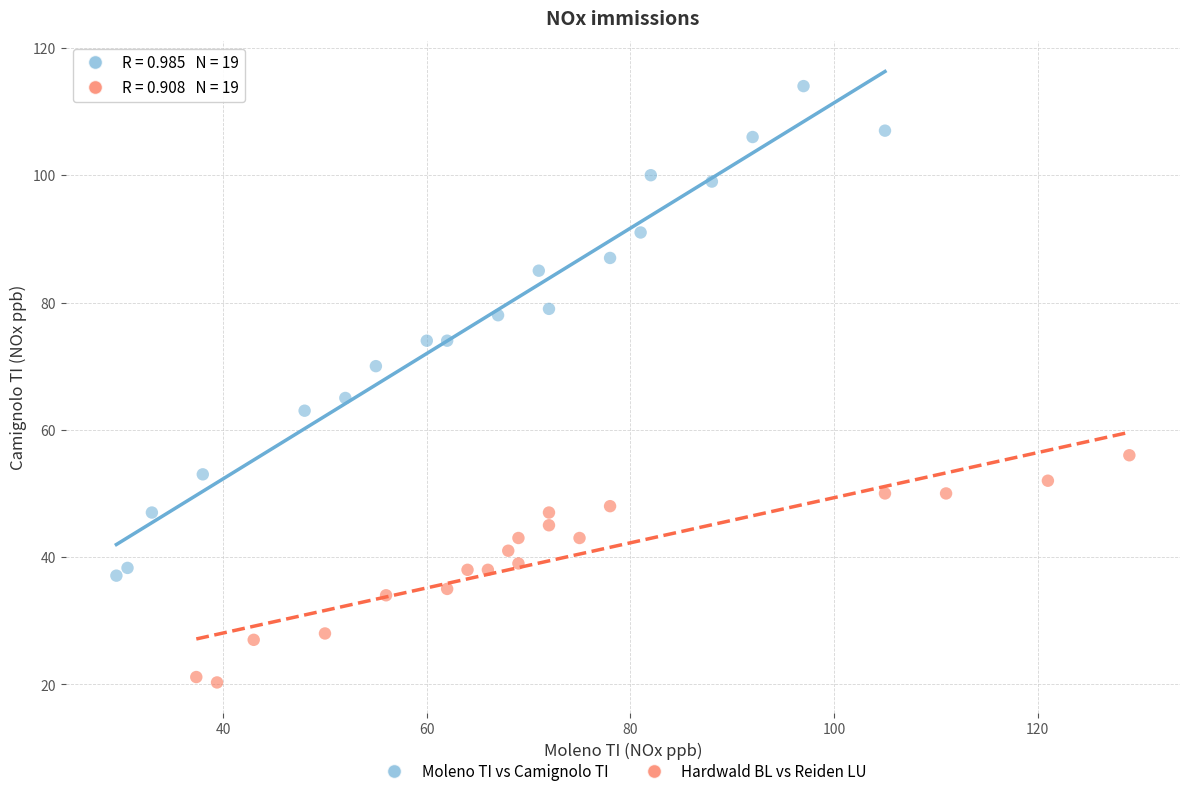

Which series has the largest Y range (max minus min)?

Moleno TI vs Camignolo TI